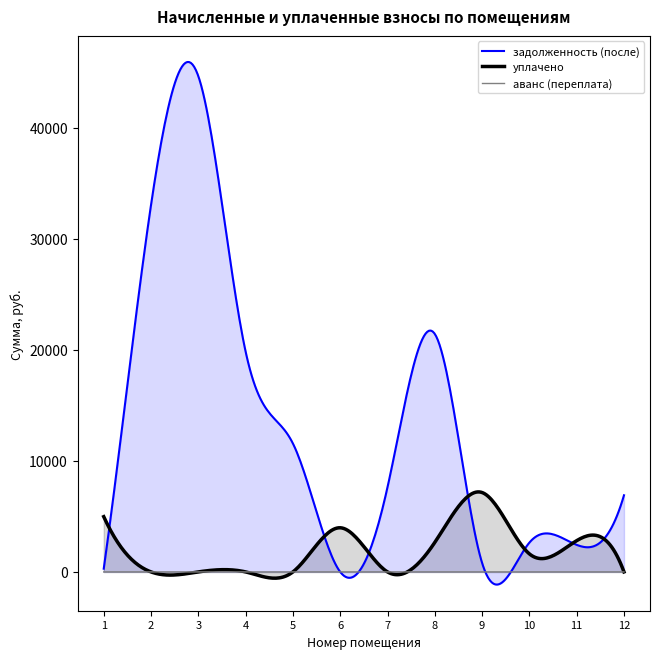

Which series has the largest range (max minus min)?

задолженность (после)